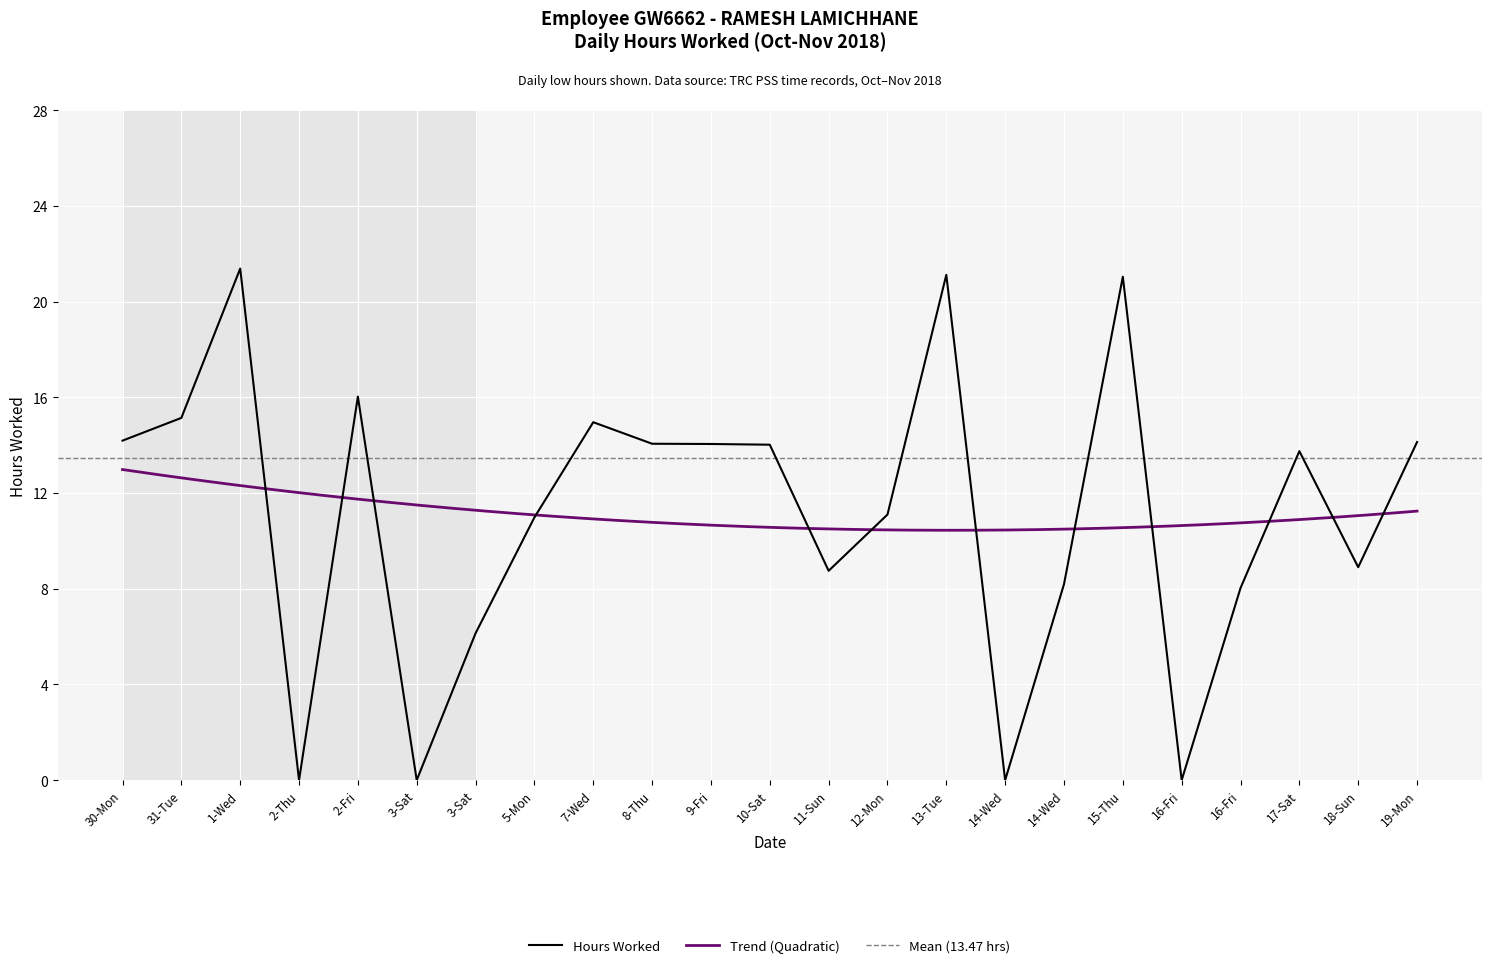

Rank the categories by value from highest to lowest.

1-Wed, 13-Tue, 15-Thu, 2-Fri, 31-Tue, 7-Wed, 30-Mon, 19-Mon, 8-Thu, 9-Fri, 10-Sat, 17-Sat, 12-Mon, 5-Mon, 18-Sun, 11-Sun, 14-Wed, 16-Fri, 3-Sat, 2-Thu, 3-Sat, 14-Wed, 16-Fri